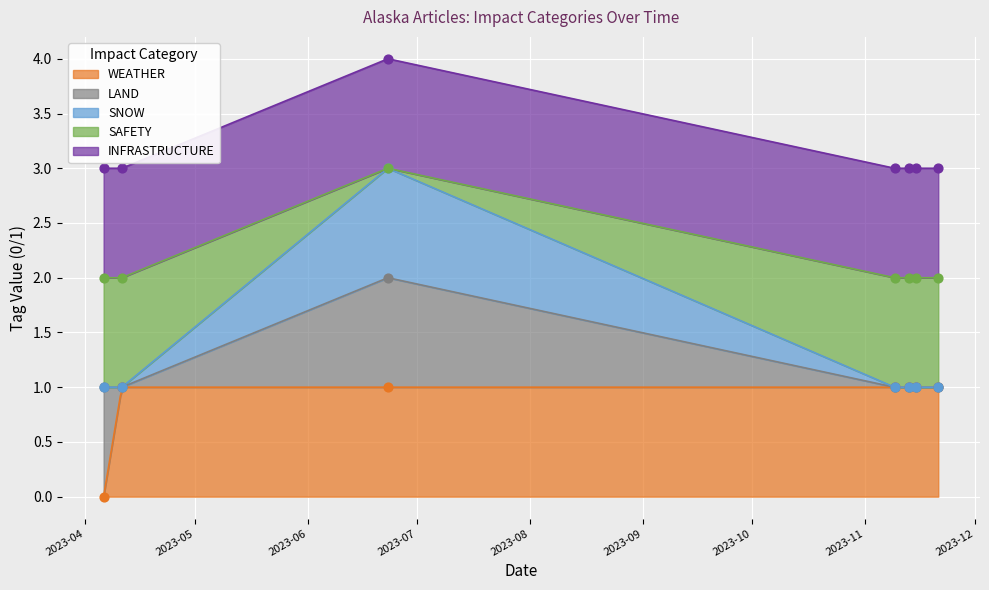

Which series reaches the minimum Y coordinate?

WEATHER